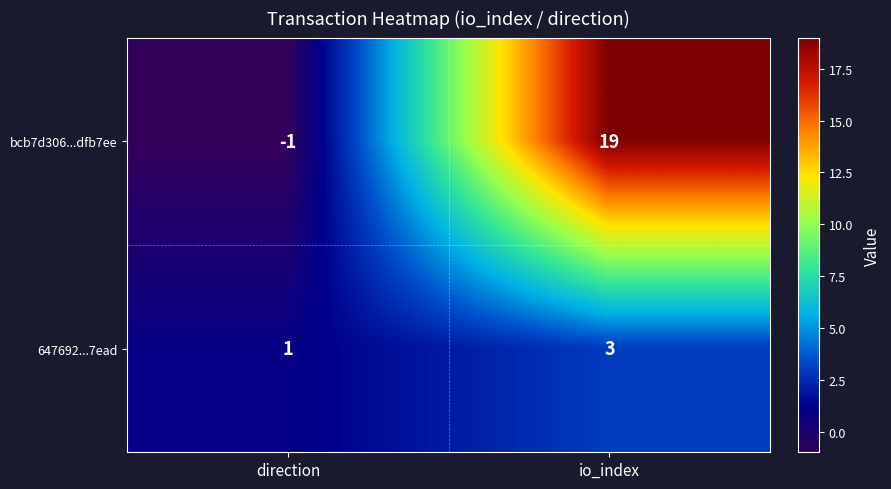

Reading left to right, transcribe all the data shown in this chart.

bcb7d306...dfb7ee: -1	19
647692...7ead: 1	3